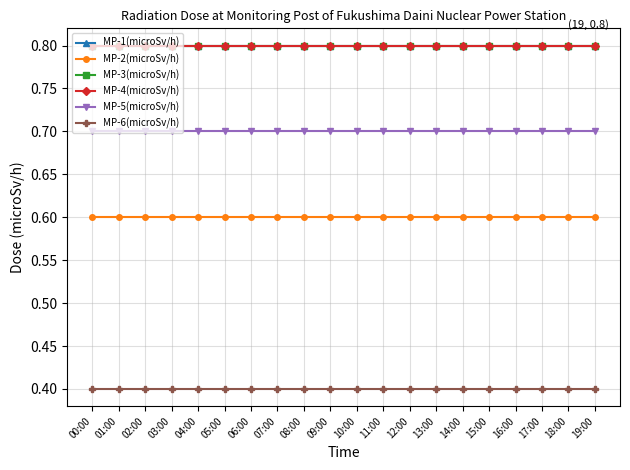

Which category has the highest value in the MP-4(microSv/h) series?

00:00